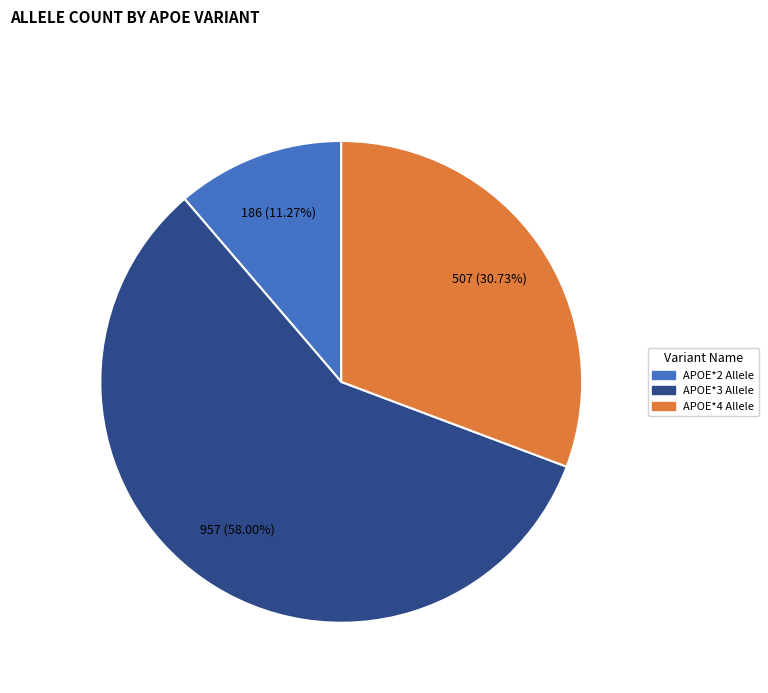

To the nearest percent, what is the difference between the largest and smallest slice percentages?

47%